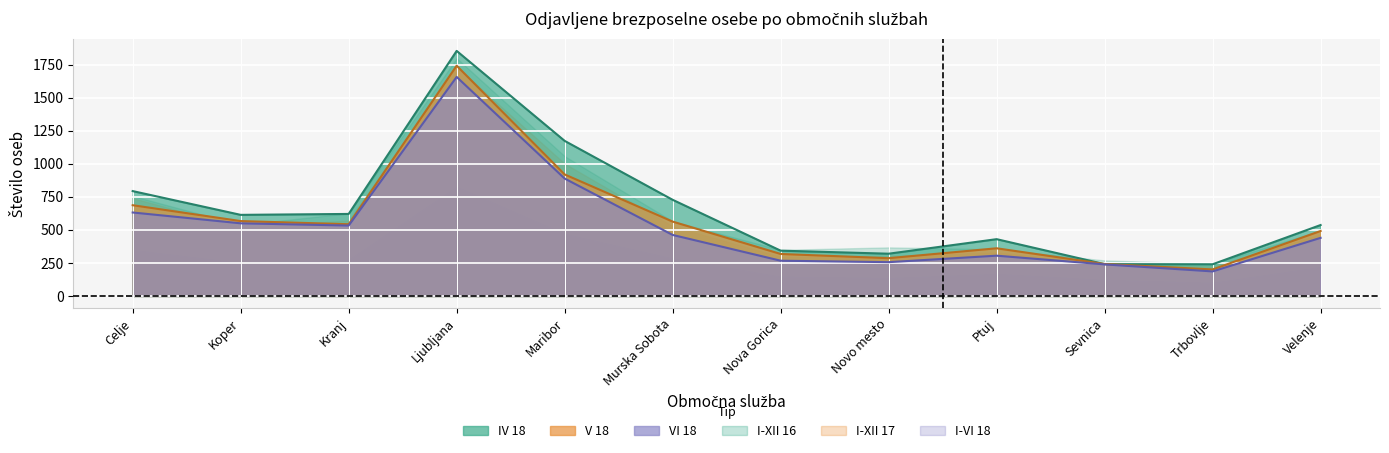

What is the label of the 3rd point from the right?

Sevnica